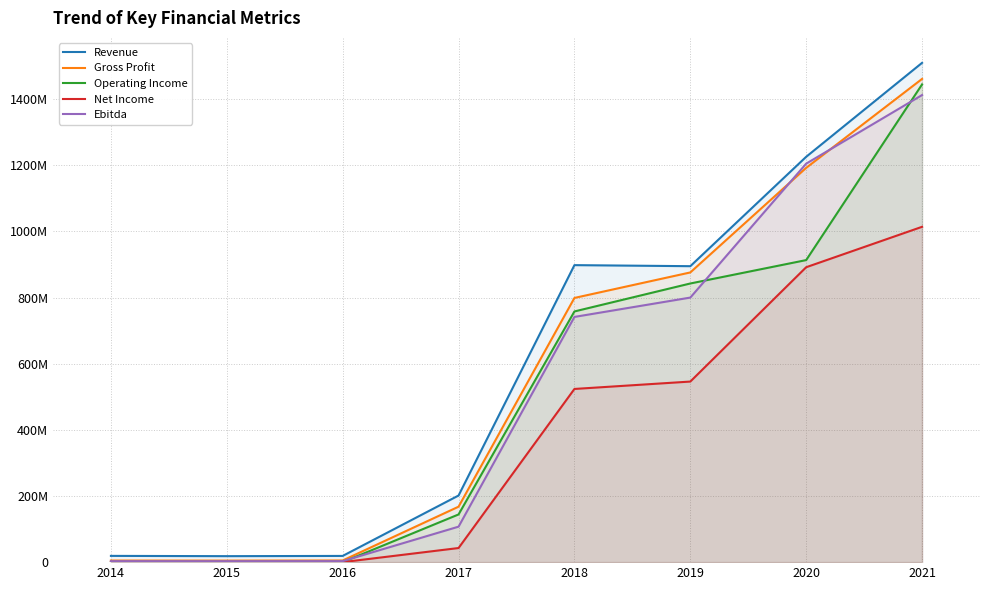

How many values in Net Income are above zero?

7